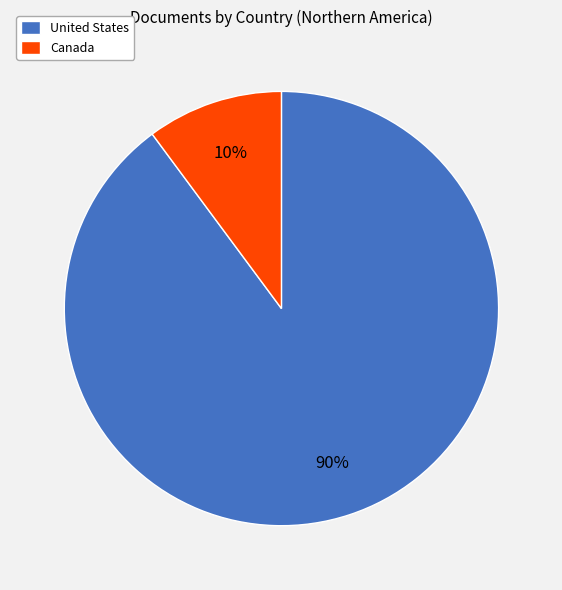

Is there any slice that represents more than half of the pie?

Yes